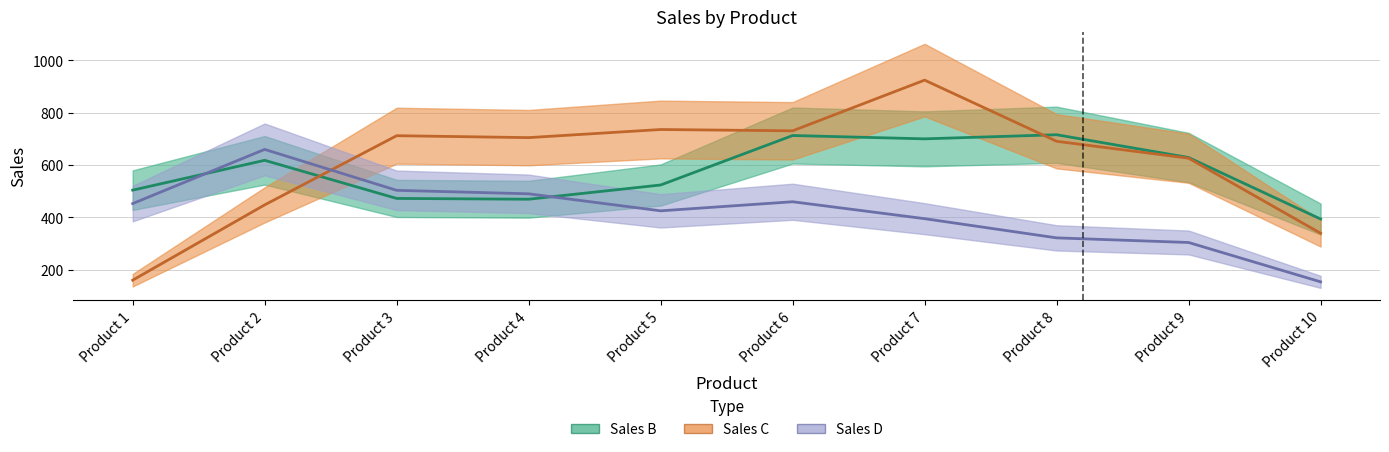

How many interior local peaks does the Sales C series have?

2